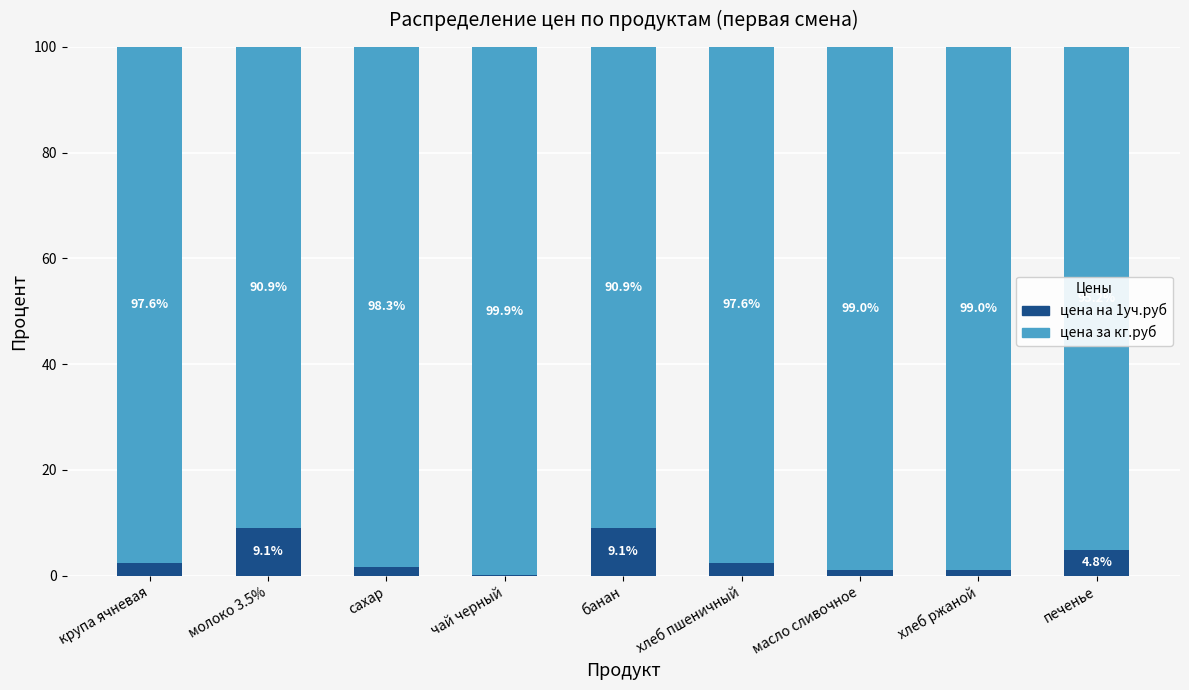

What is the total value across all series at сахар?

100.0